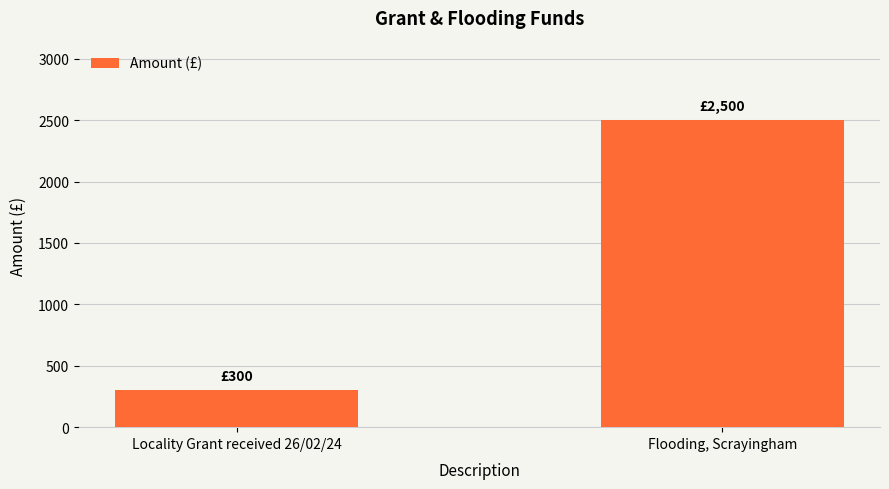

What is the sum of all values?

2800